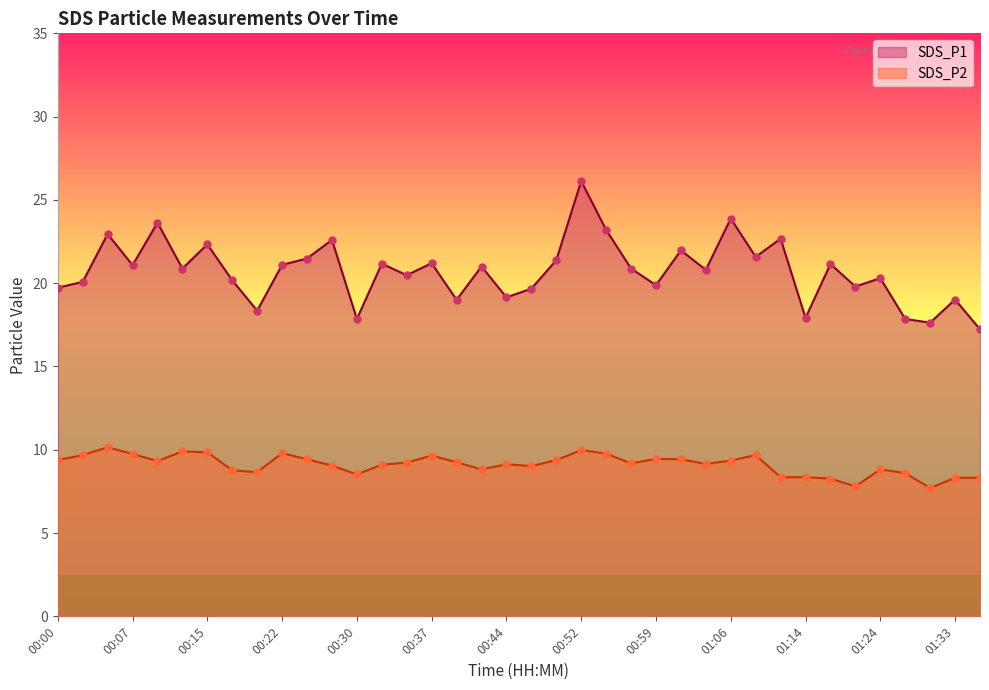

Which series reaches the maximum Y coordinate?

SDS_P1